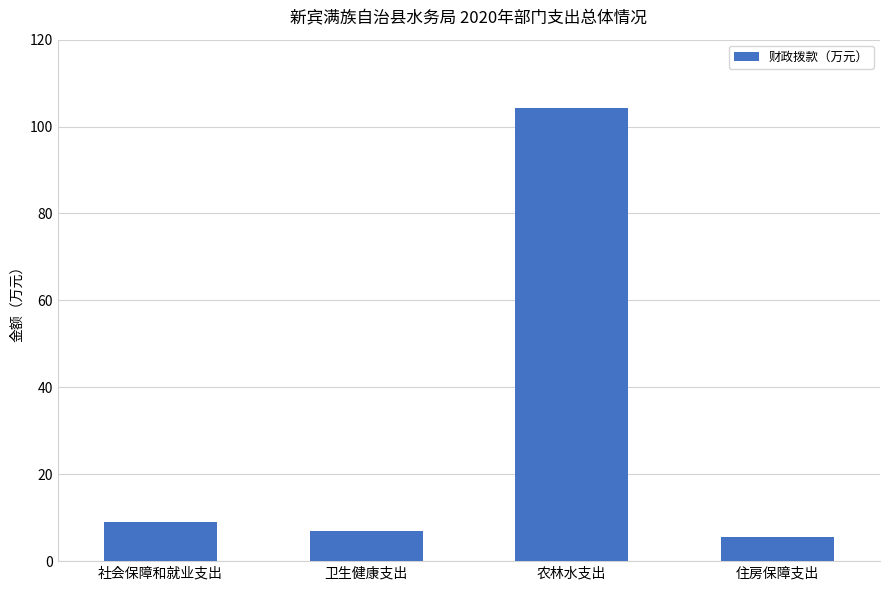

Rank the categories by value from lowest to highest.

住房保障支出, 卫生健康支出, 社会保障和就业支出, 农林水支出